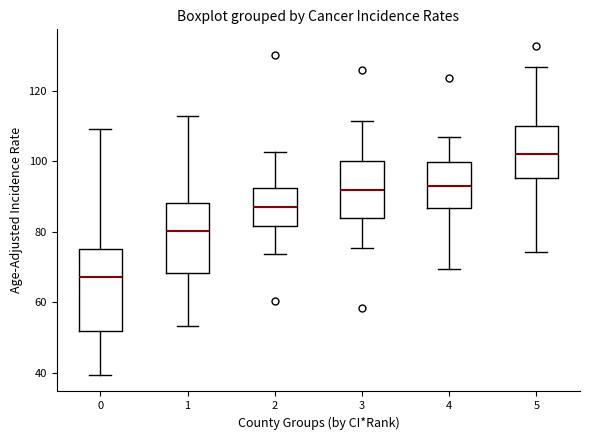

Reading left to right, transcribe this box plot: for each box, give where its median line is, the range the box spans, and where its two whiskers end, as read against the y-axis. The values are not printed on the chart, so give them approximately, as read against the axis.

0: median 68, box 52 to 76, whiskers 40 to 110
1: median 80, box 68 to 88, whiskers 54 to 114
2: median 88, box 82 to 92, whiskers 74 to 102
3: median 92, box 84 to 100, whiskers 76 to 112
4: median 92, box 86 to 100, whiskers 70 to 106
5: median 102, box 96 to 110, whiskers 74 to 126